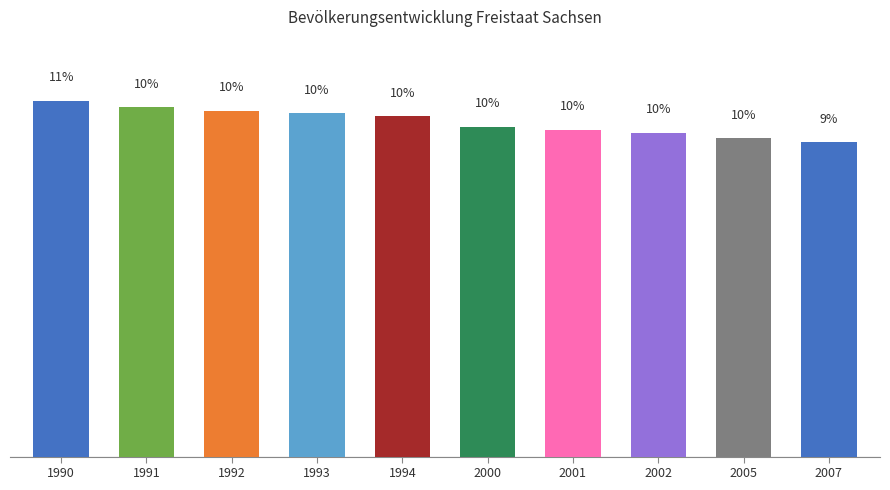

Does the chart contain stacked bars?

No